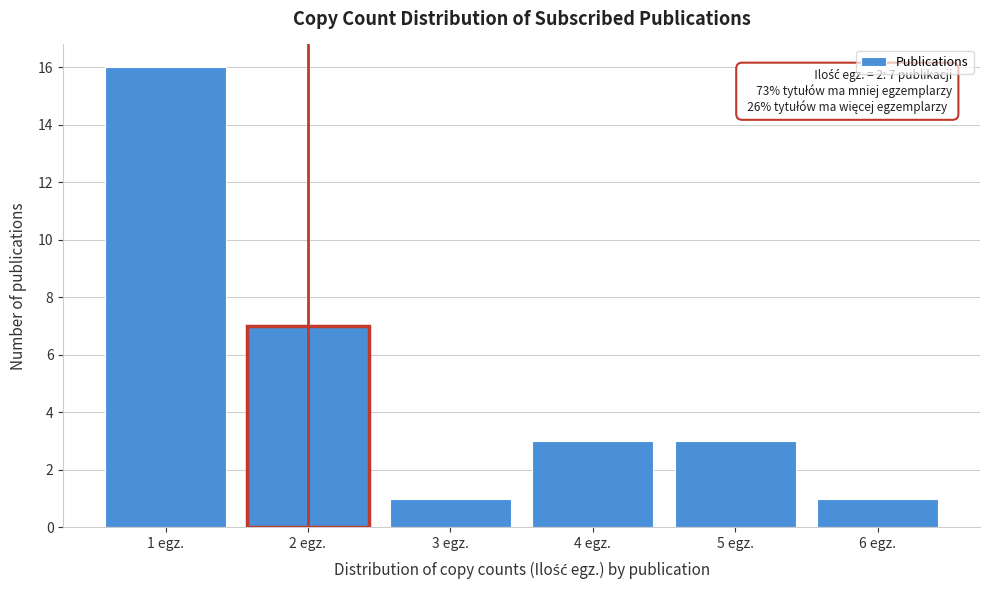

Which range on the x-axis has the tallest bar?

0.5 to 1.5